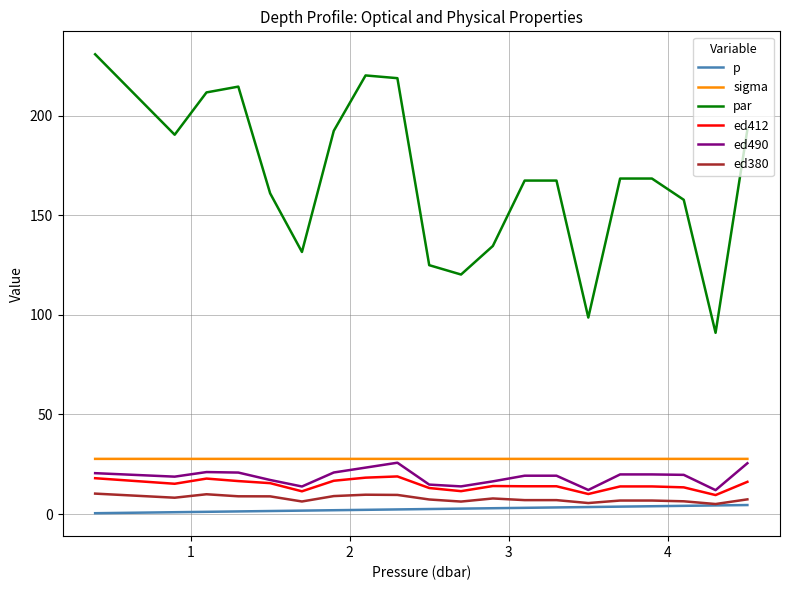

Count the number of categories in the chart.

20